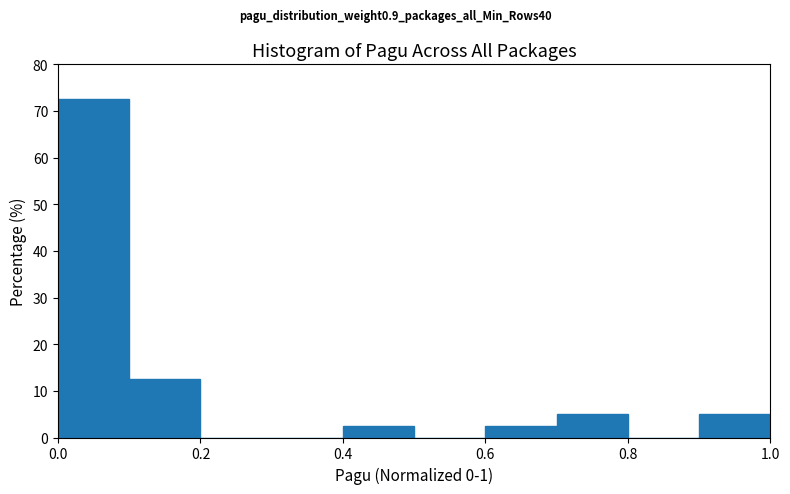

Reading left to right, list every bar in this chart as the range it spans on the x-axis followed by its height. The values are not printed on the chart, so give them approximately, as read against the axis.

0.0 to 0.1: 73
0.1 to 0.2: 13
0.2 to 0.3: 0
0.3 to 0.4: 0
0.4 to 0.5: 3
0.5 to 0.6: 0
0.6 to 0.7: 3
0.7 to 0.8: 5
0.8 to 0.9: 0
0.9 to 1.0: 5